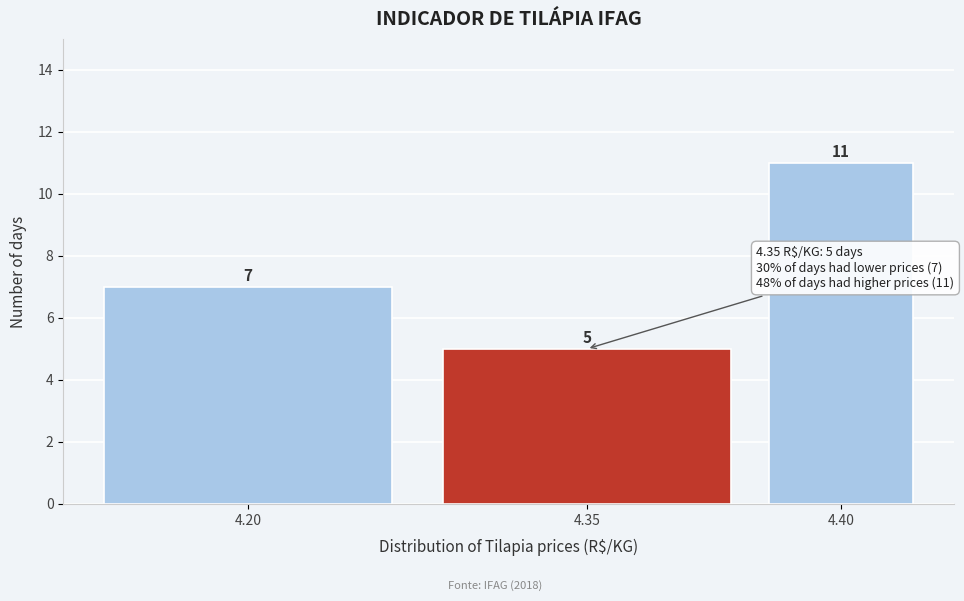

Reading left to right, list all the values displayed in this chart.

7	5	11